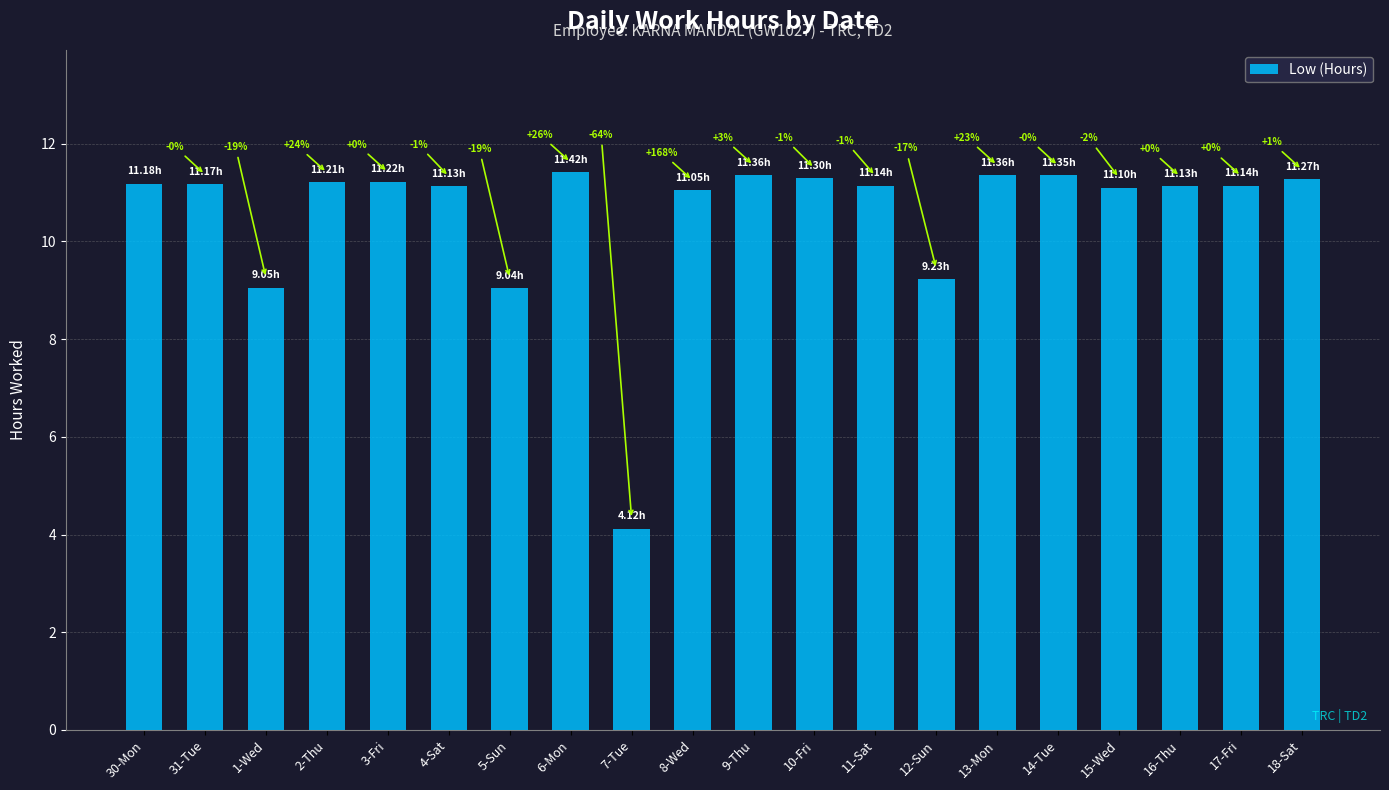

What is the value of the 5th bar from the left?

11.2